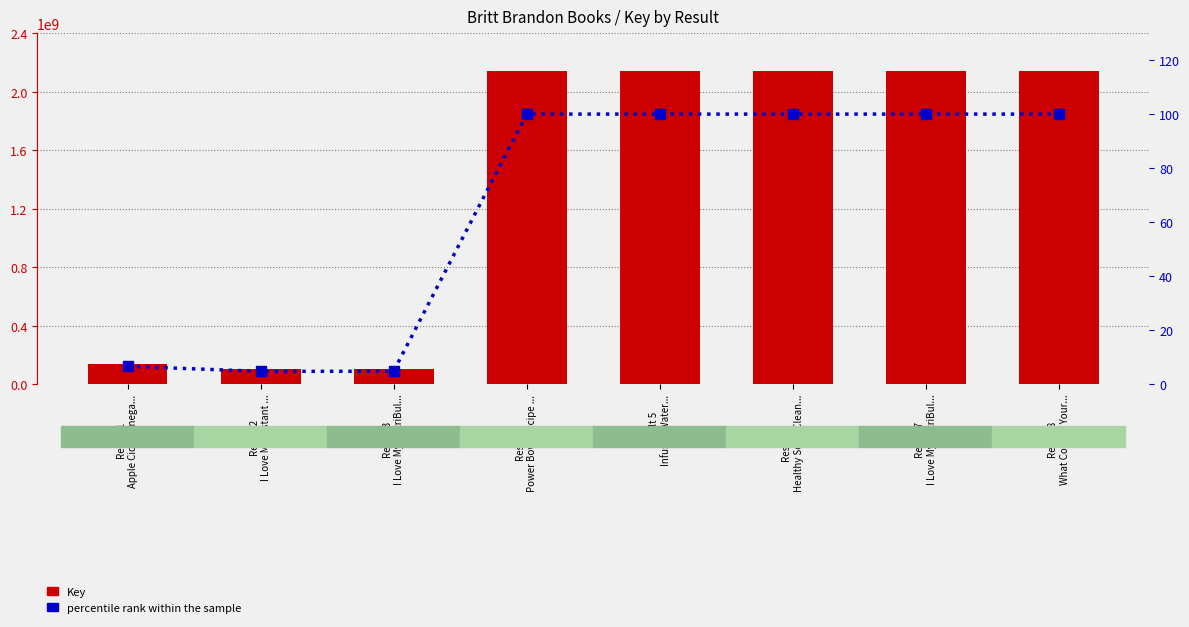

Rank the series by their average value, from lowest to highest.

percentile rank within the sample, Key (raw)